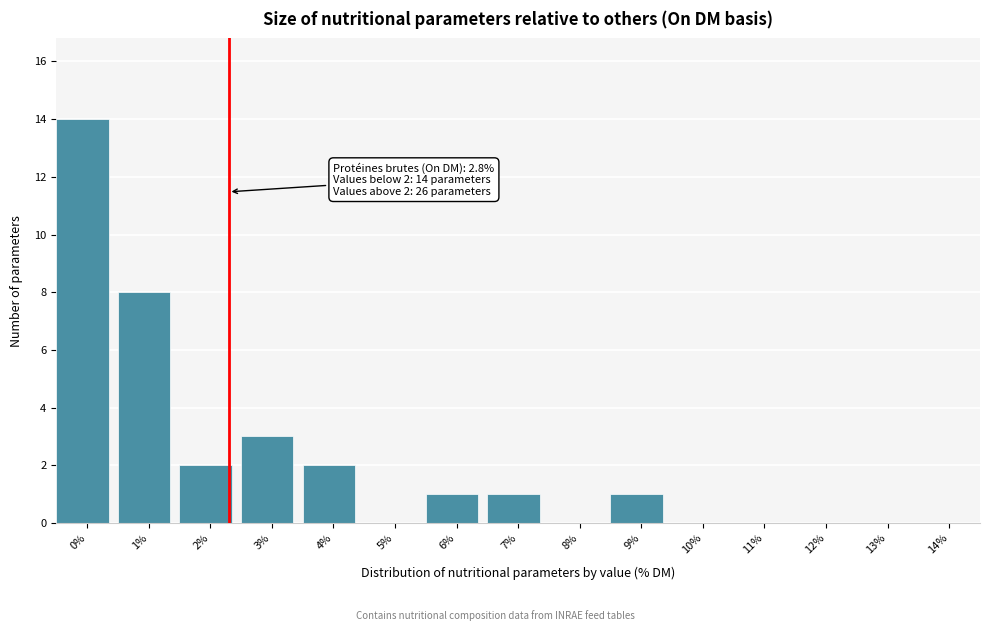

Reading right to left, extract all data points from this chart.

14%=0	13%=0	12%=0	11%=0	10%=0	9%=1	8%=0	7%=1	6%=1	5%=0	4%=2	3%=3	2%=2	1%=8	0%=14